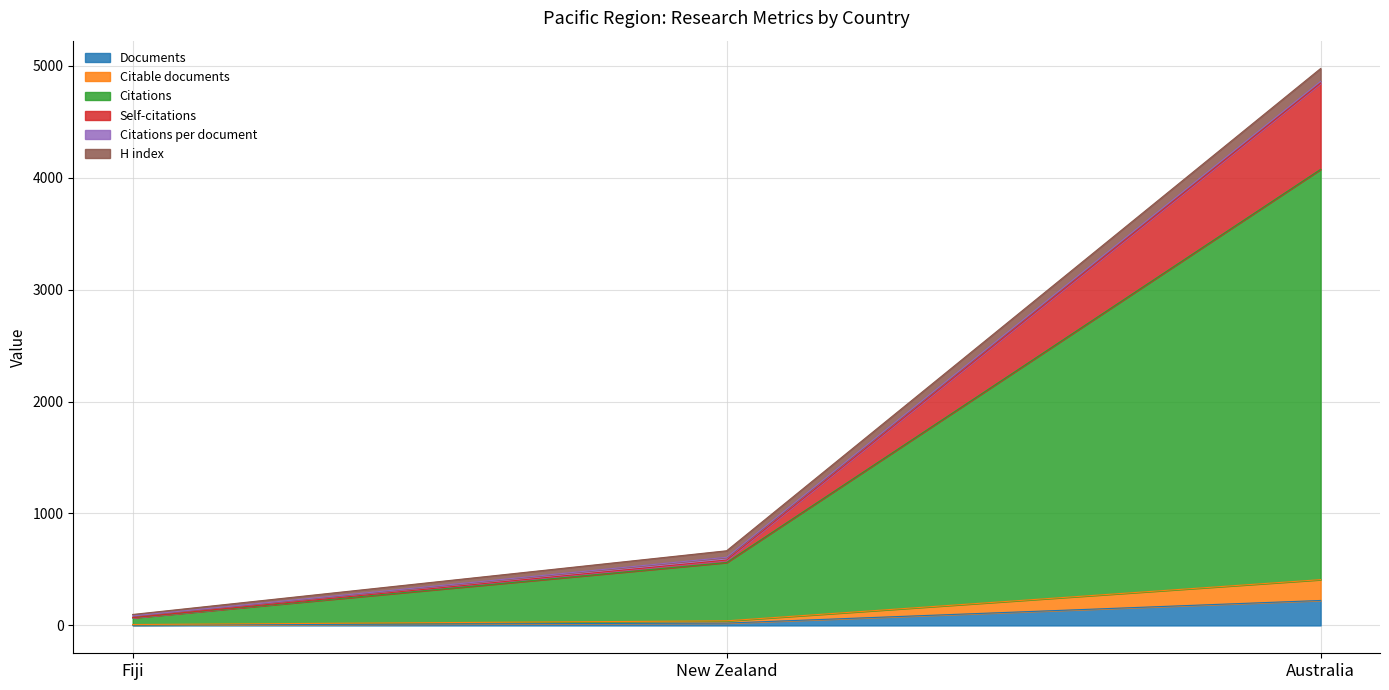

At which label does Documents reach its peak?

Australia